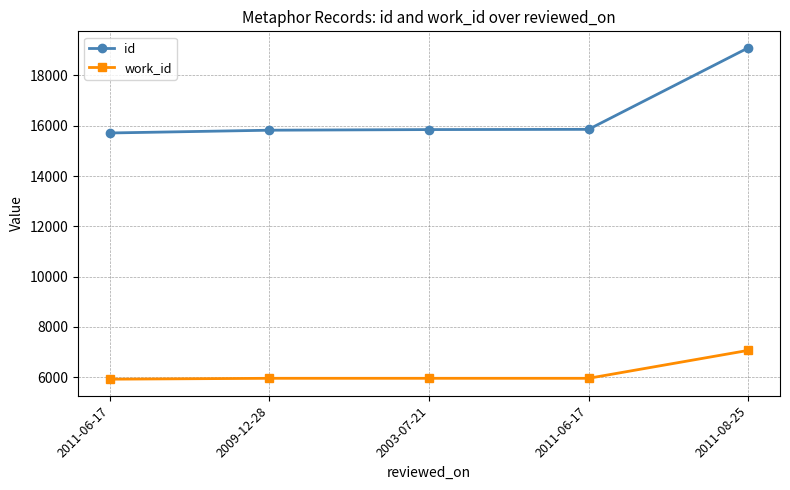

Where is work_id nearest to the value 6497?

2009-12-28